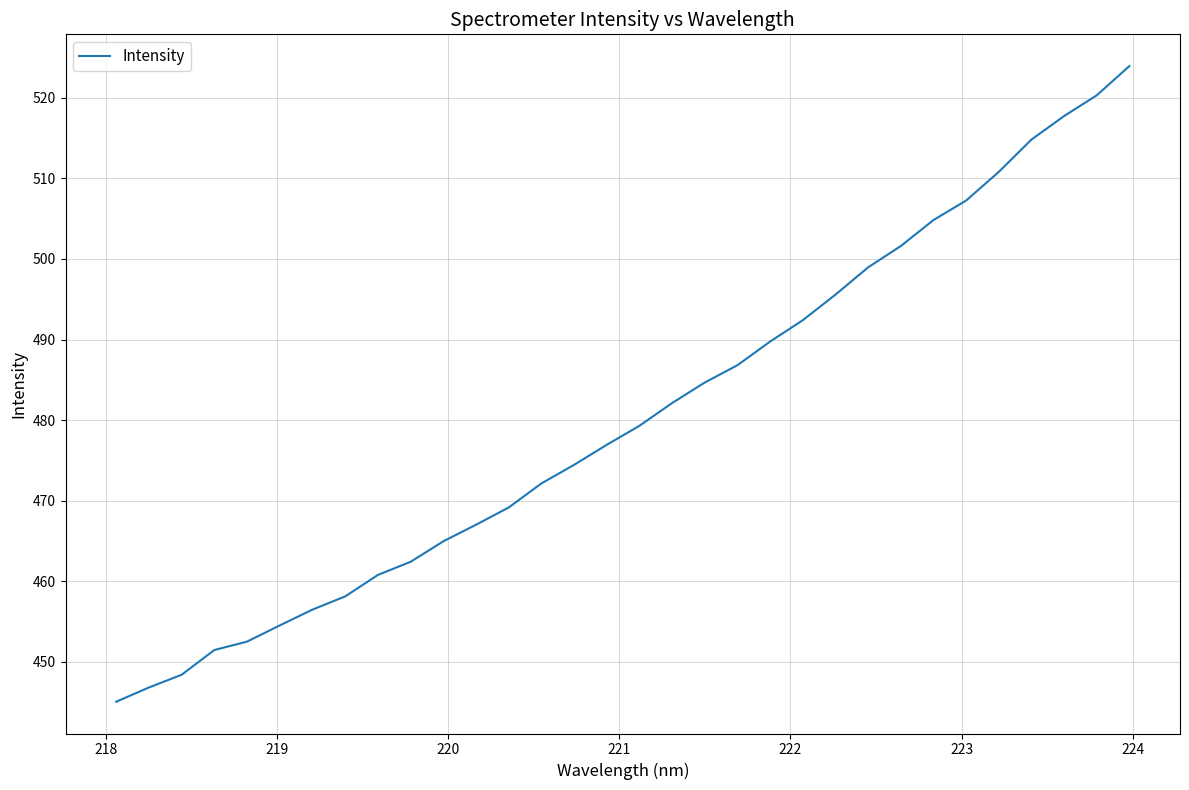

What is the difference between the maximum and minimum values?

78.9